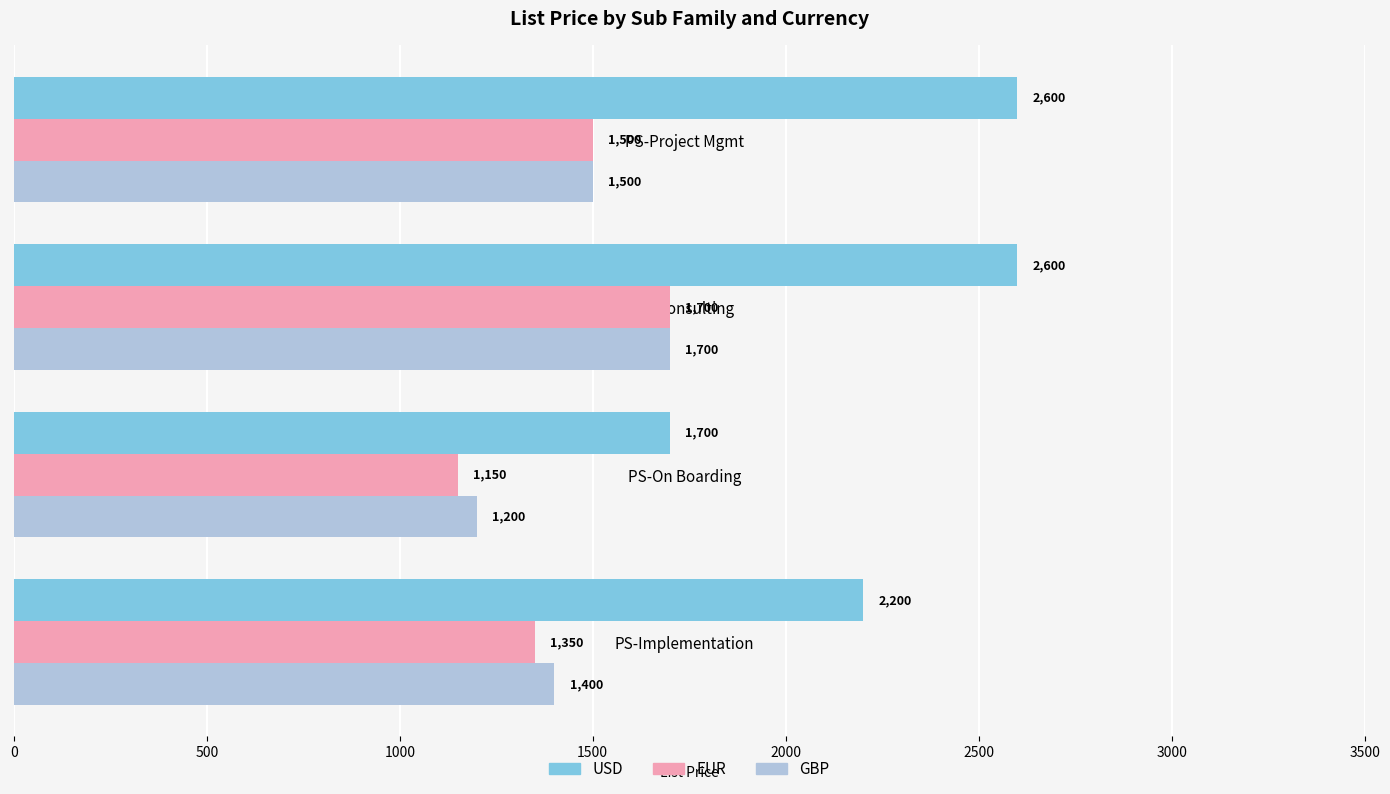

What is the spread (max minus min) of values at PS-Project Mgmt?

1100